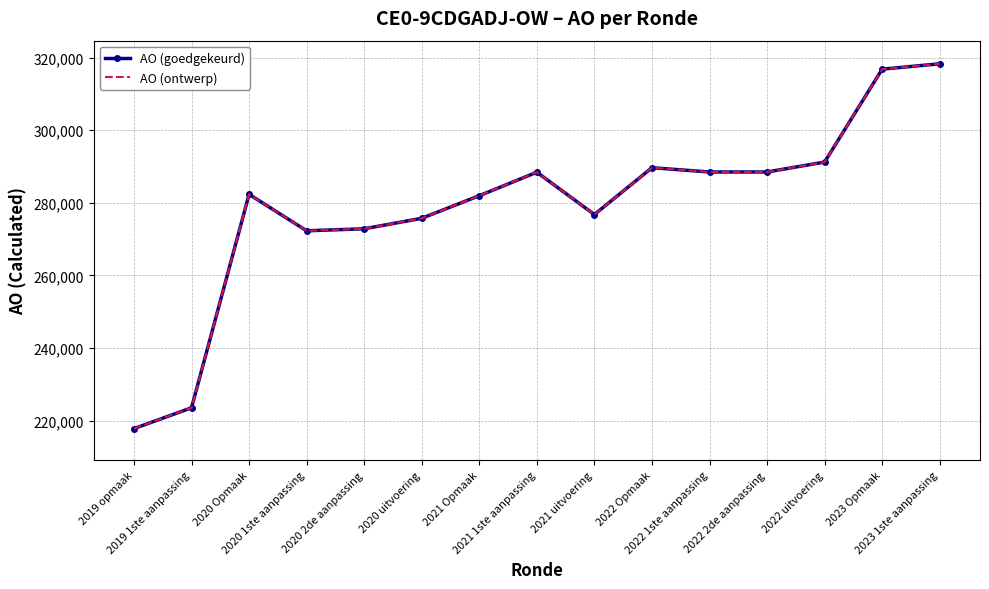

Is it true that AO (ontwerp) equals 188587 at 2023 1ste aanpassing?

False